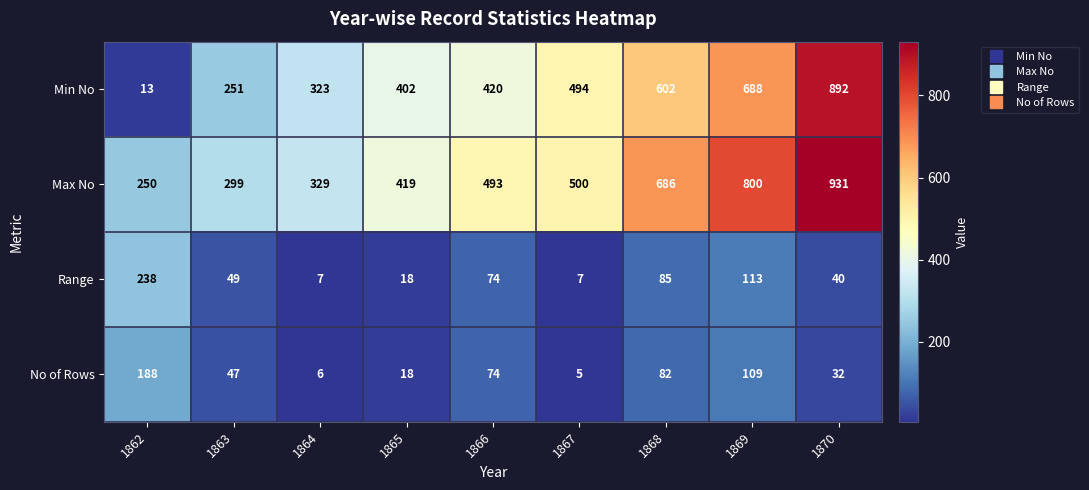

Which series has the largest total across all categories?

Max No